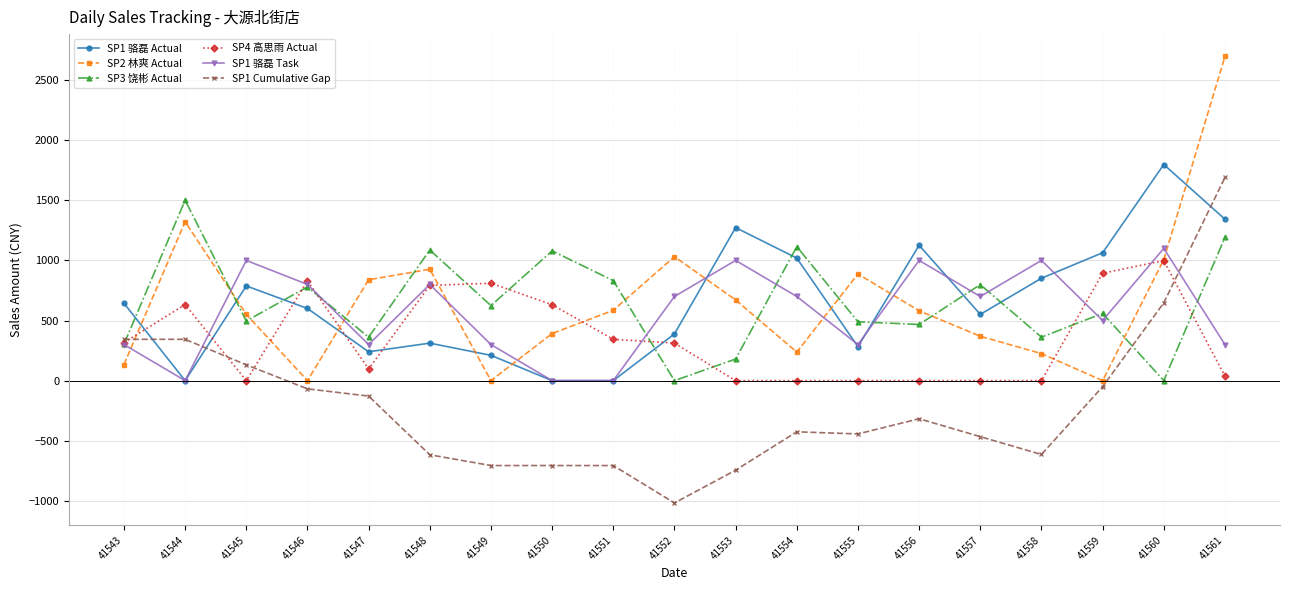

Is the value of SP1 Cumulative Gap at 41551 greater than the value of SP1 骆磊 Task at 41552?

No